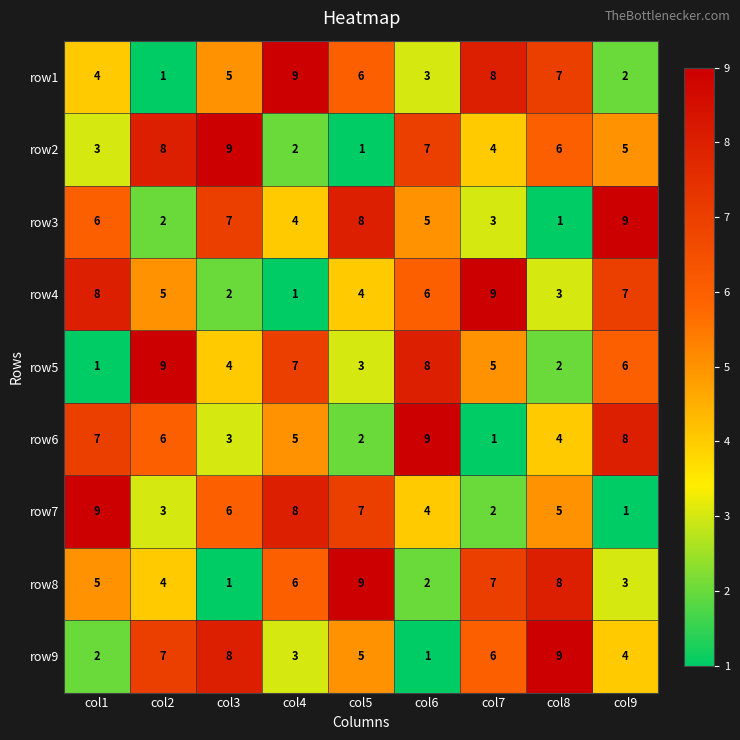

At how many categories does at least one series exceed 1?

9